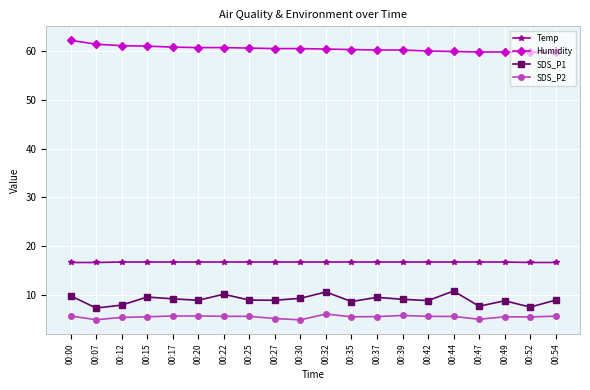

What is the minimum value shown in the chart?

4.8